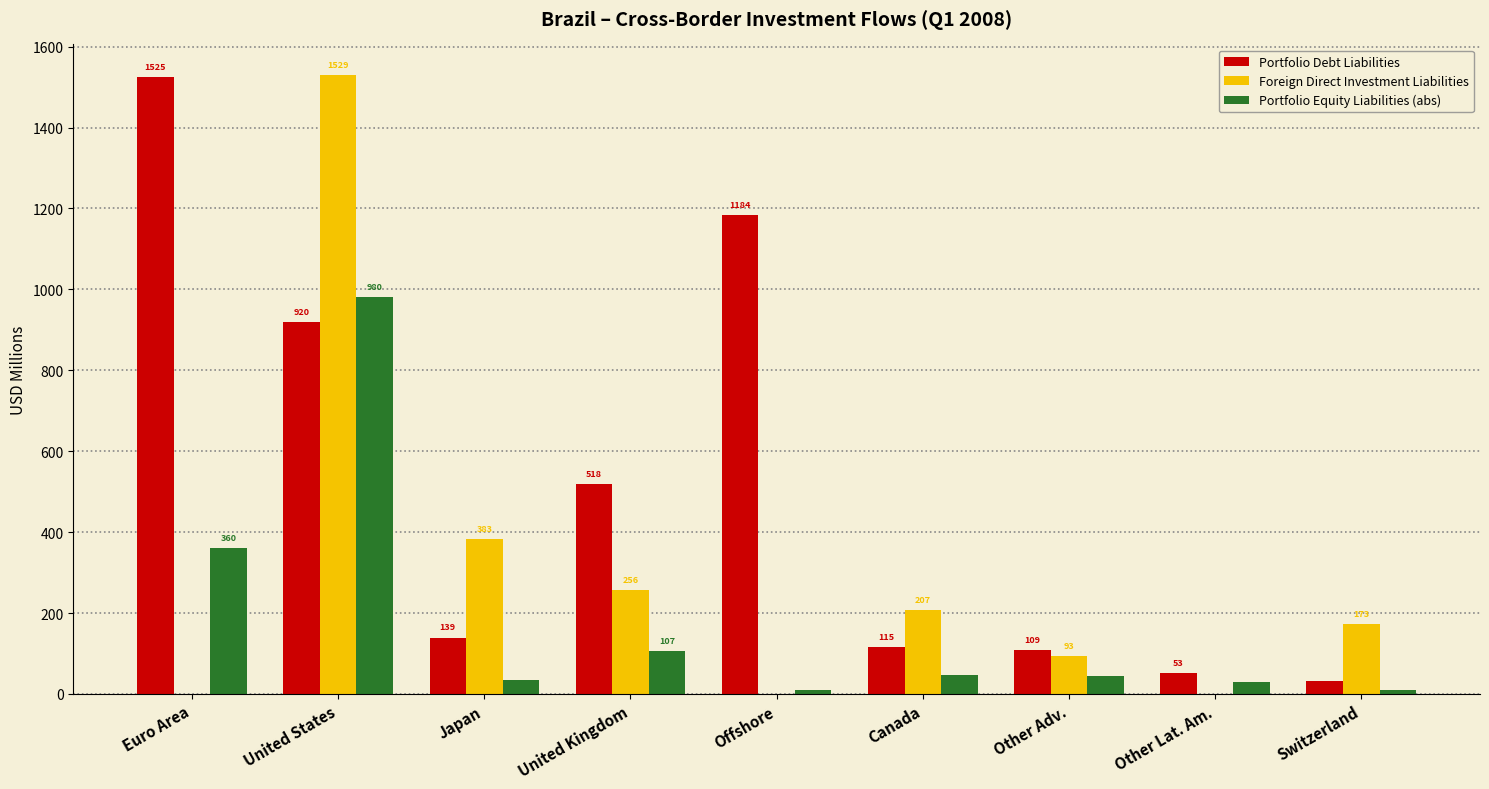

What is the highest value of the Portfolio Debt Liabilities series?

1524.8